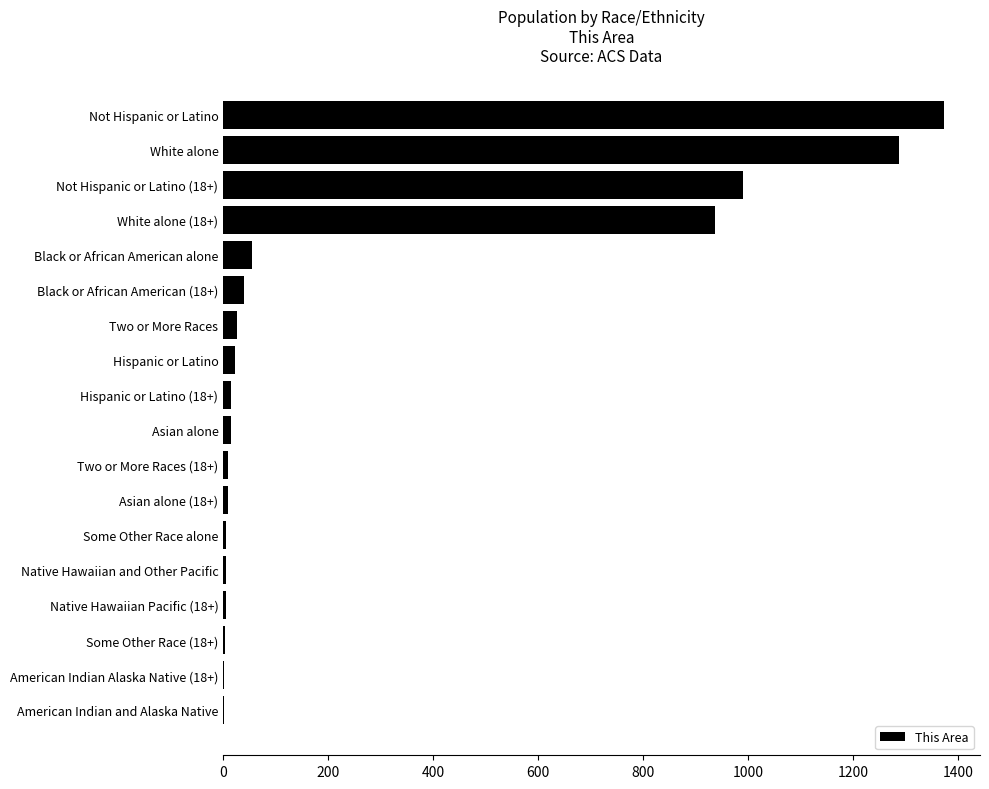

Where is the data nearest to the value 687?

White alone (18+)